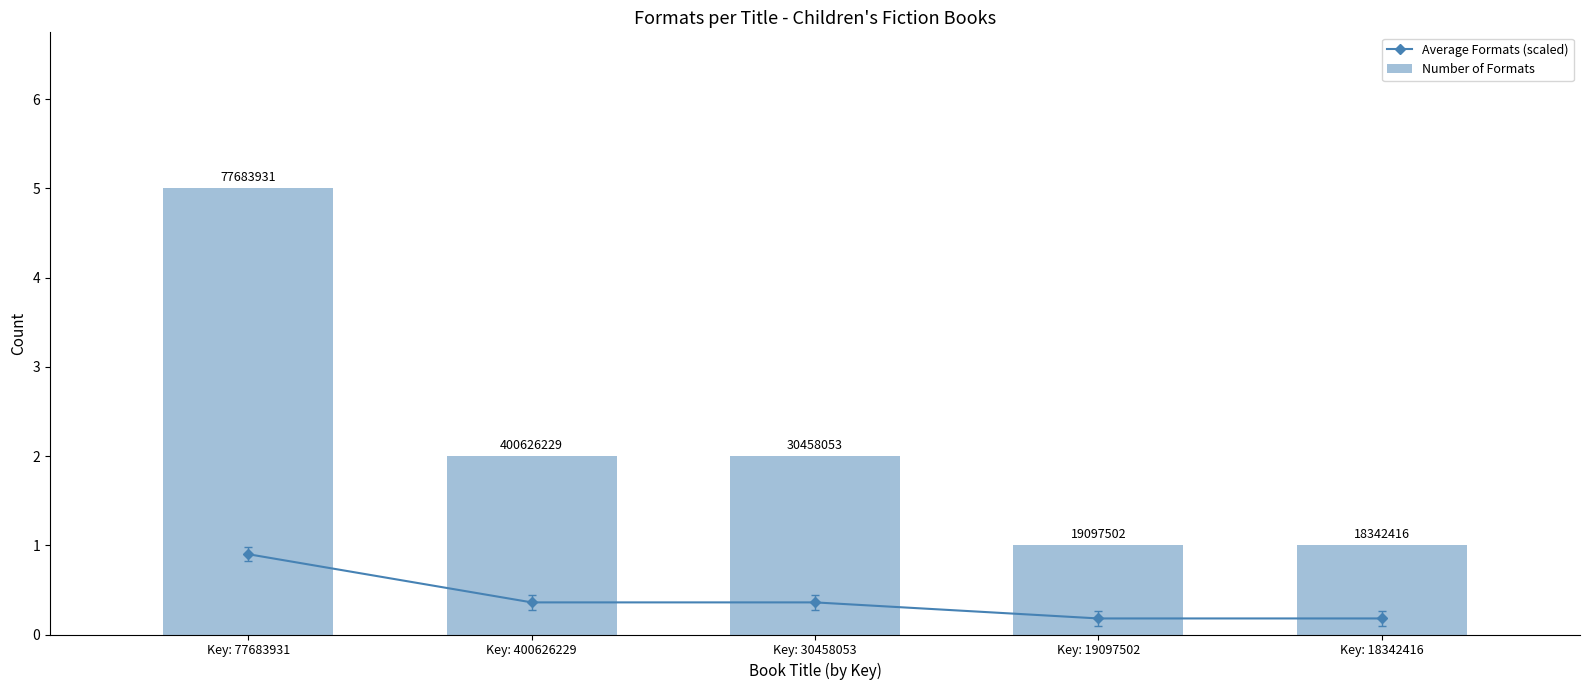

Between Key: 30458053 and Key: 19097502, which series saw the biggest shift?

Number of Formats